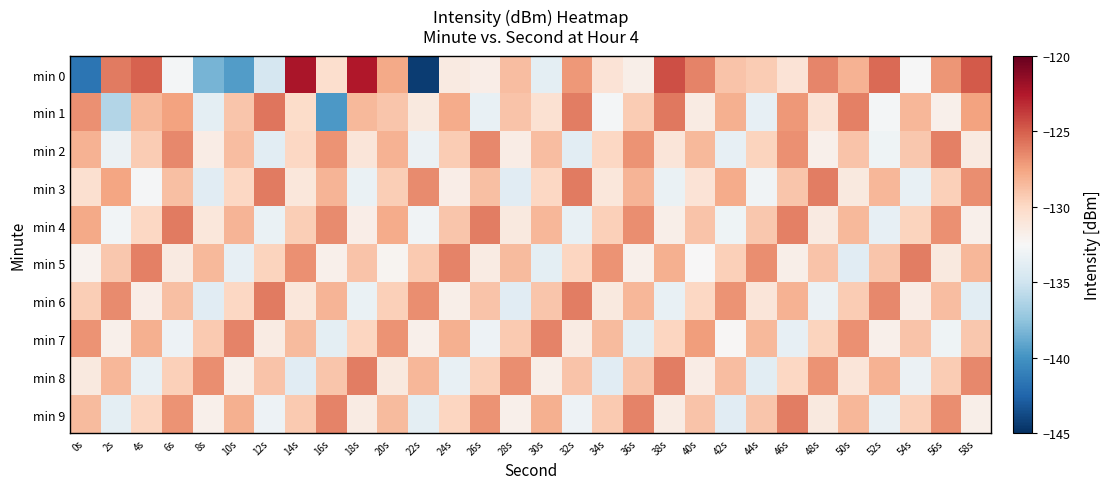

What is the greatest value displayed?

-122.3